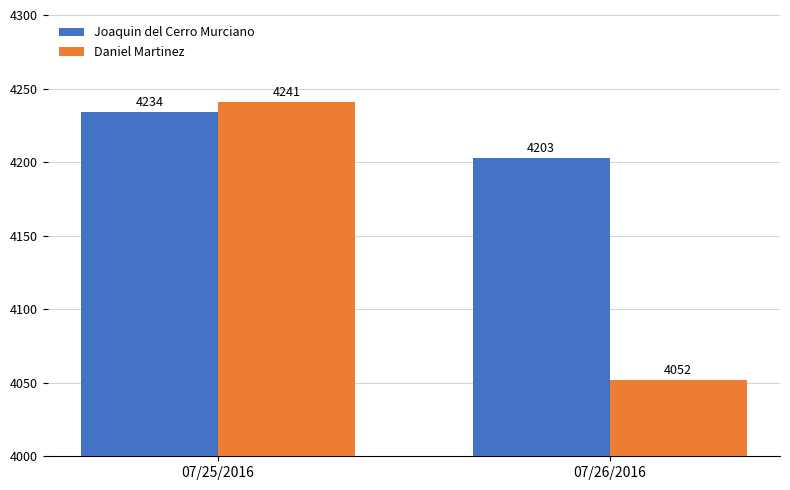

Rank the series by their average value, from lowest to highest.

Daniel Martinez, Joaquin del Cerro Murciano